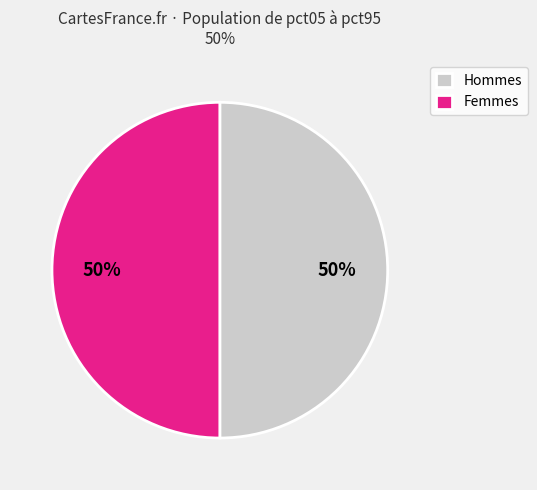

To the nearest percent, what is the average slice percentage?

50%